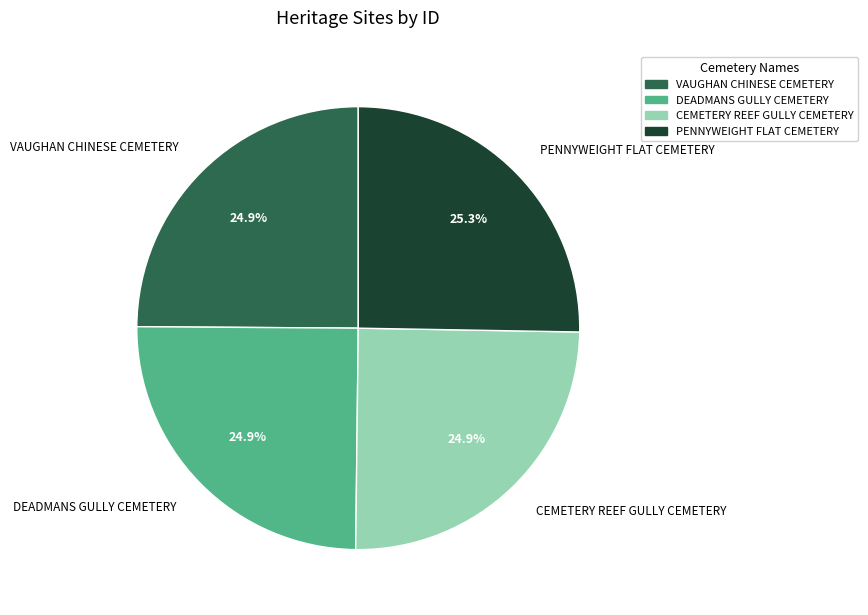

To the nearest percent, what is the average slice percentage?

25%